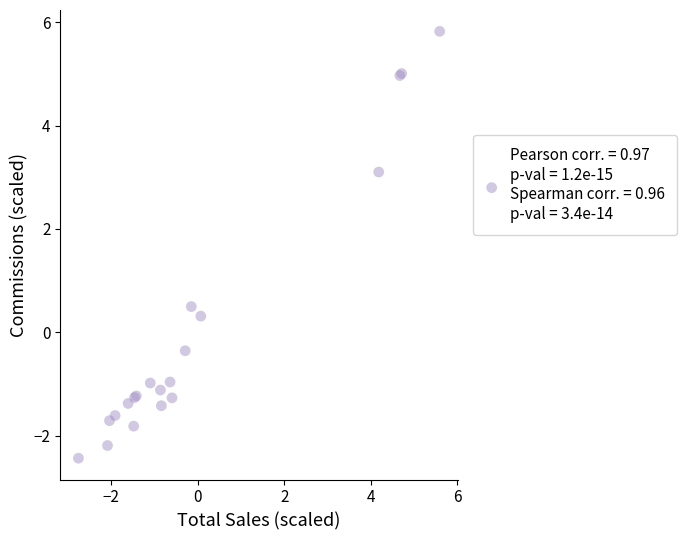

What Y value in the scatter plot is closest to 1?

0.5